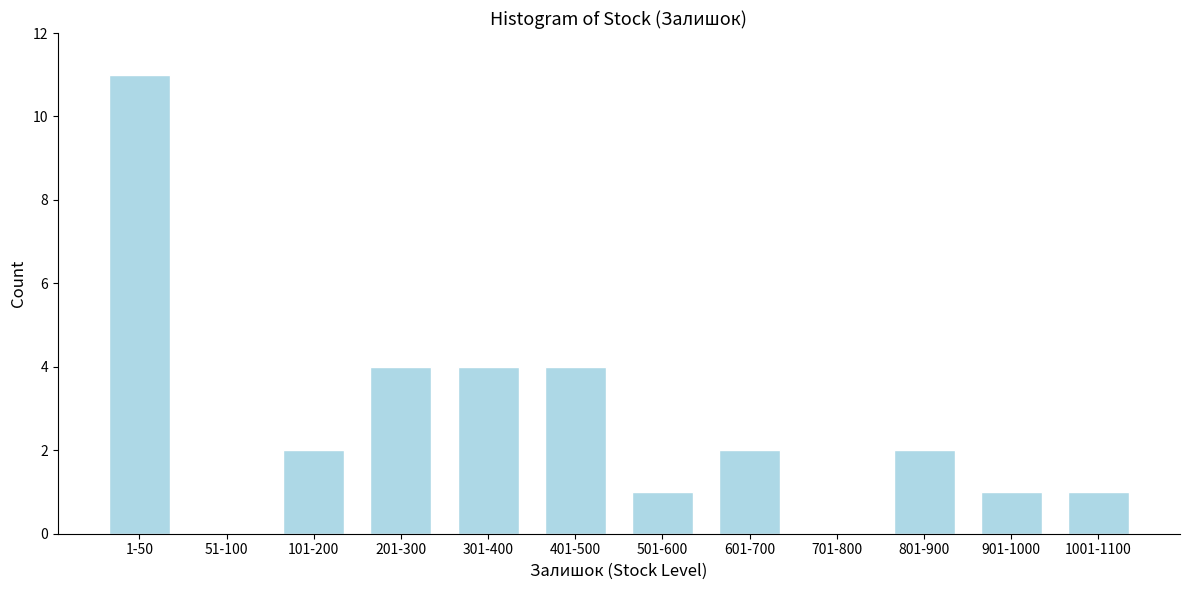

Reading left to right, what are all the values shown in this chart?

1-50=11	51-100=0	101-200=2	201-300=4	301-400=4	401-500=4	501-600=1	601-700=2	701-800=0	801-900=2	901-1000=1	1001-1100=1